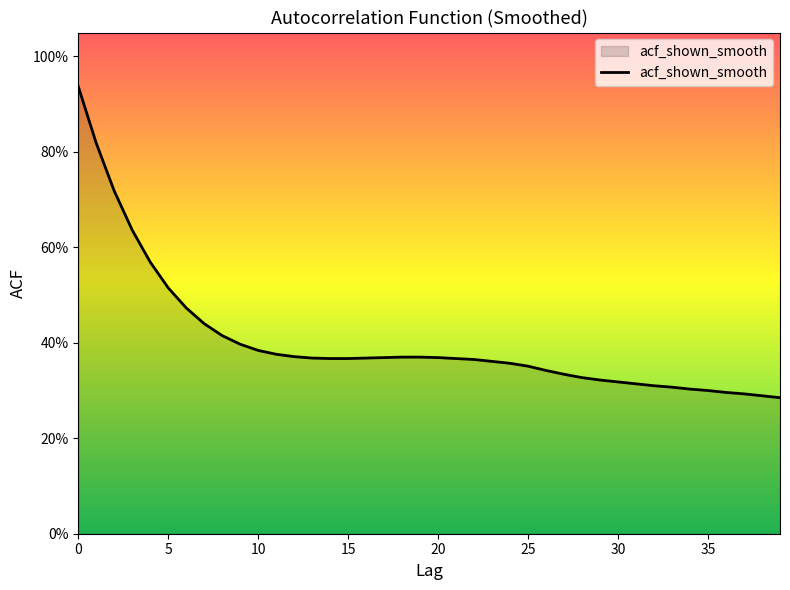

Does the chart have visible grid lines?

No